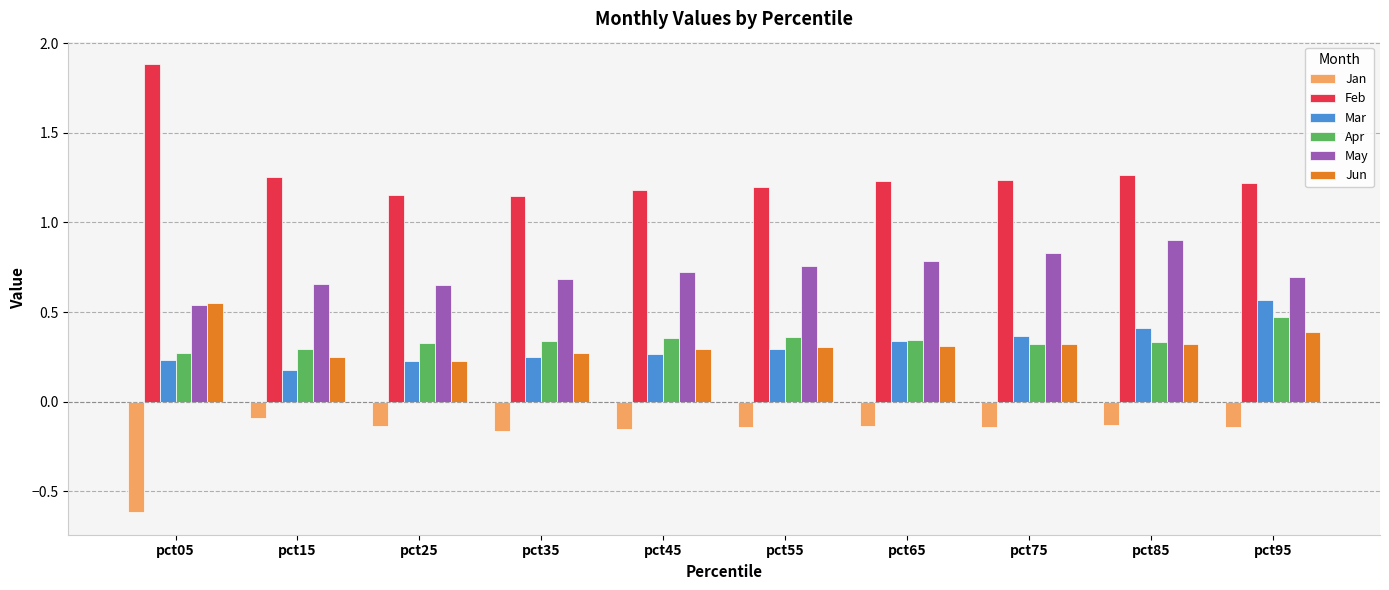

What is the total value across all series at pct85?

3.1